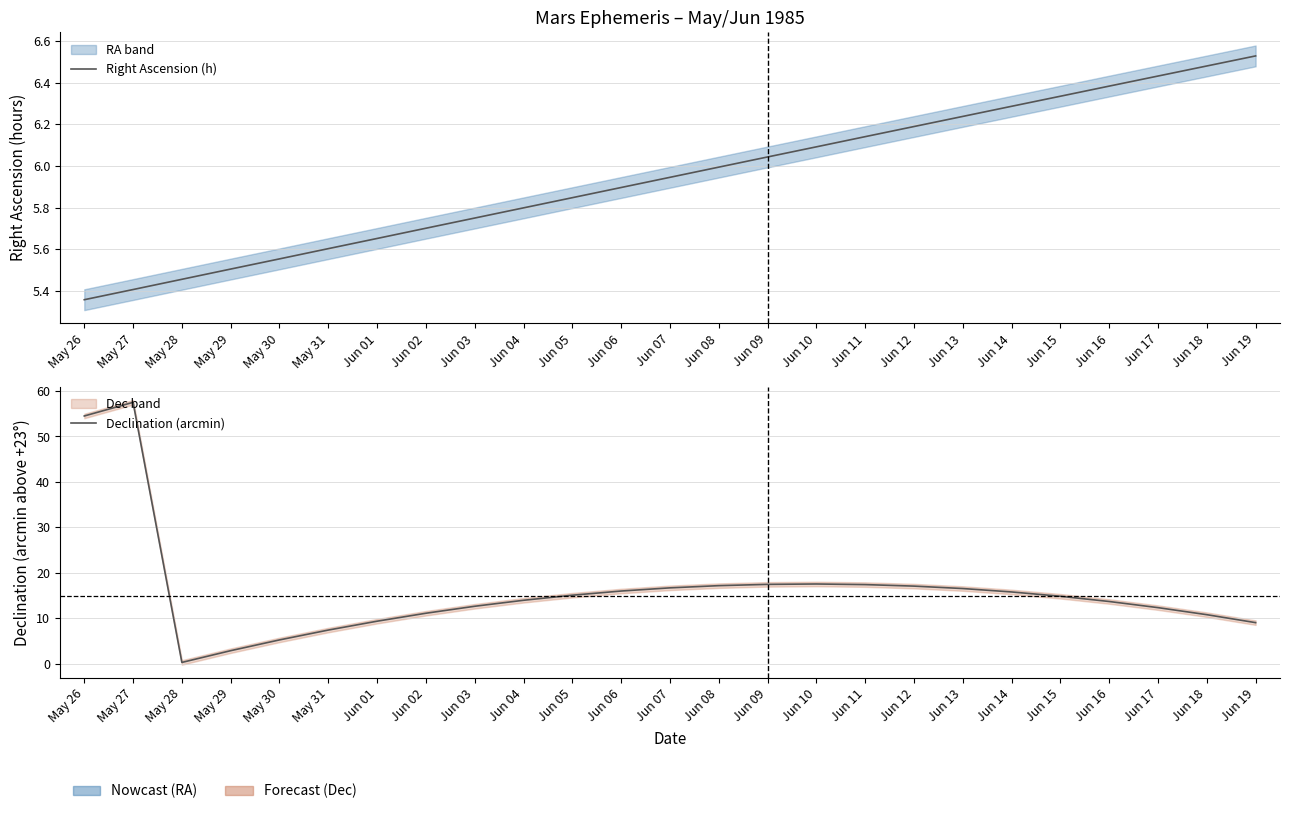

Read the Declination (arcmin) value at May 29.

2.9